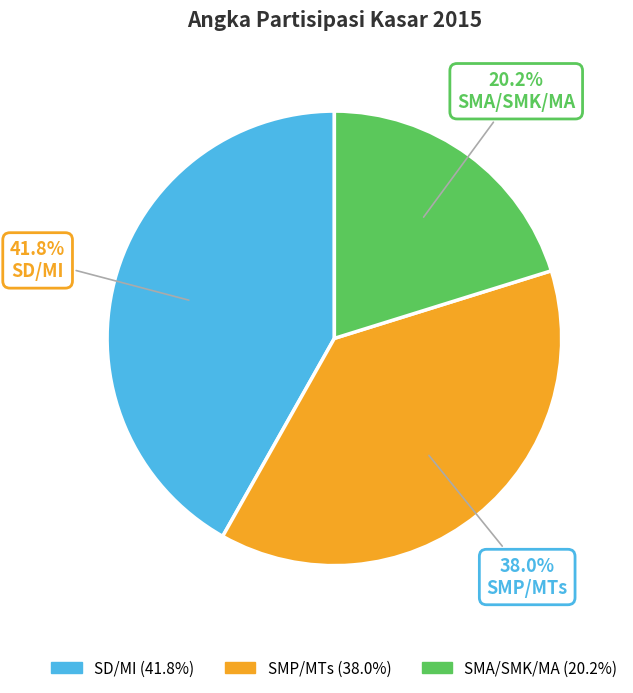

To the nearest percent, what is the difference between the largest and smallest slice percentages?

22%